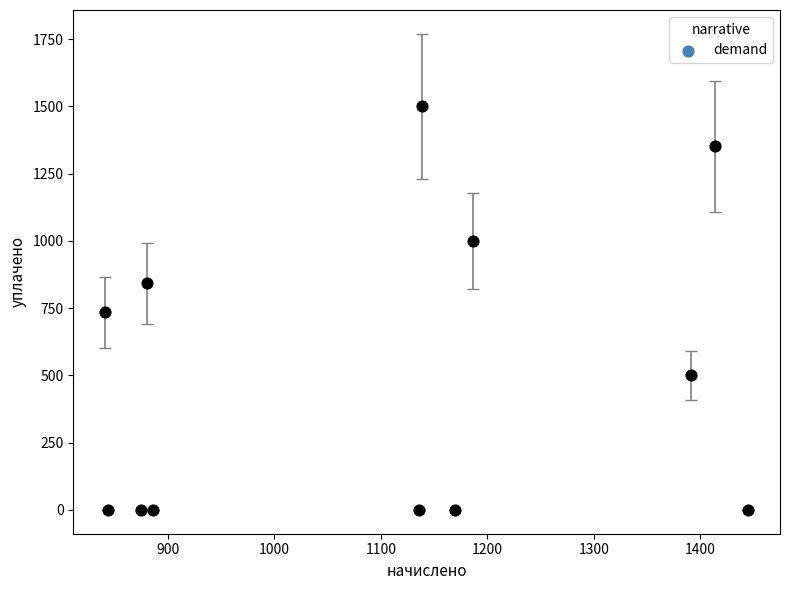

What is the range of X values (max minus min)?

603.1